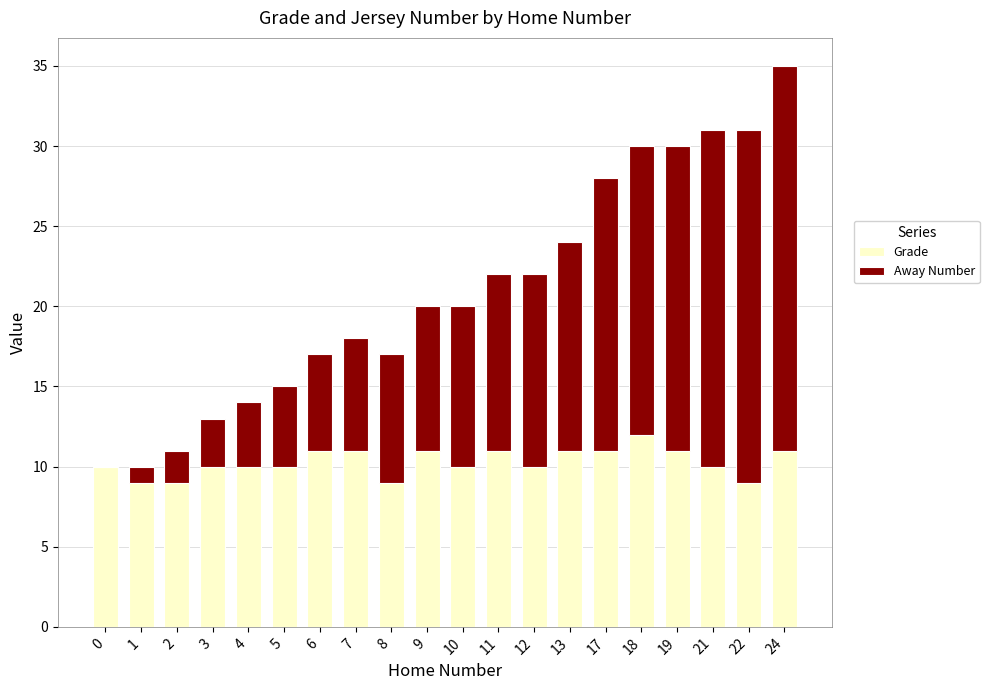

At which category is the sum across all series the highest?

24